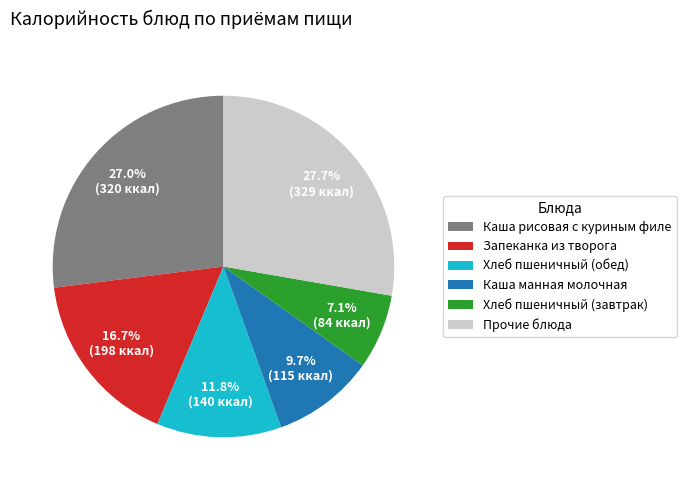

Rank the categories by value from lowest to highest.

Хлеб пшеничный (завтрак), Каша манная молочная, Хлеб пшеничный (обед), Запеканка из творога, Каша рисовая с куриным филе, Прочие блюда